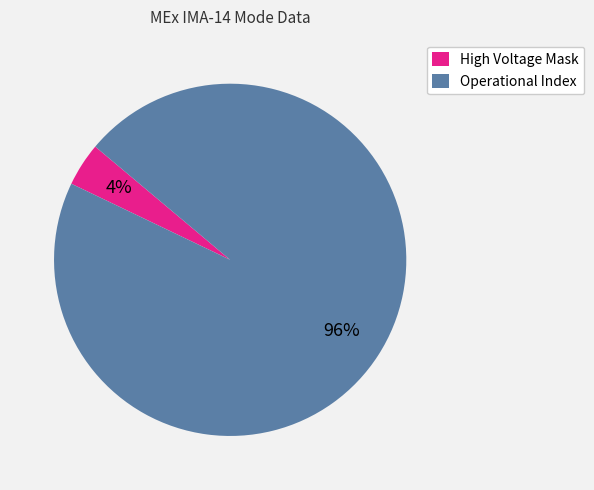

Rank the categories by value from highest to lowest.

Operational Index, High Voltage Mask